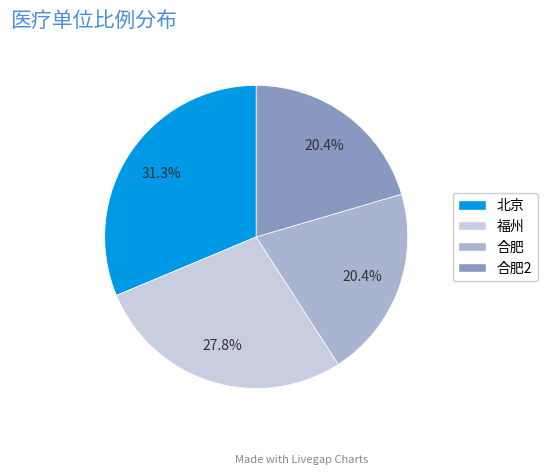

Does any single category account for the majority?

No